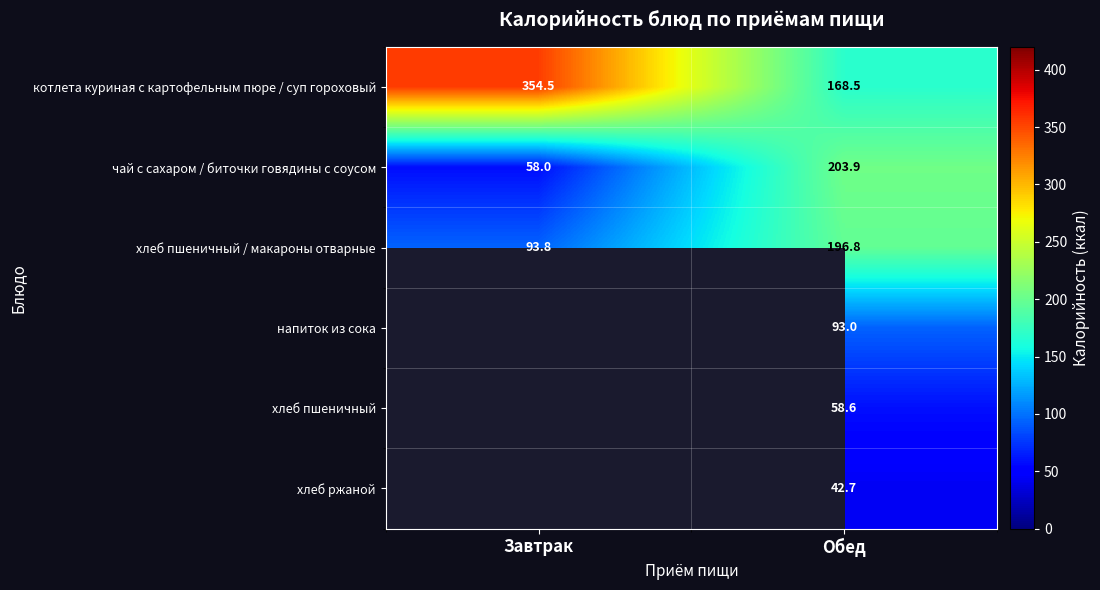

At which label does чай с сахаром / биточки говядины с соусом first exceed 203?

Обед